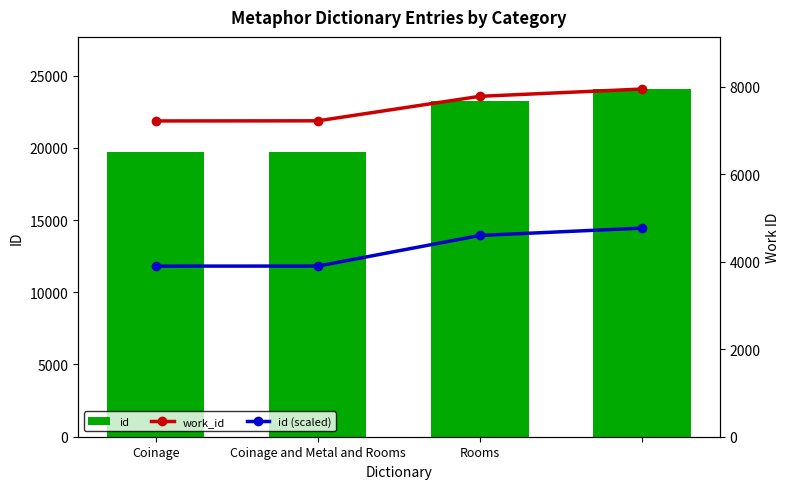

Where does the id series first go above 23221?

3